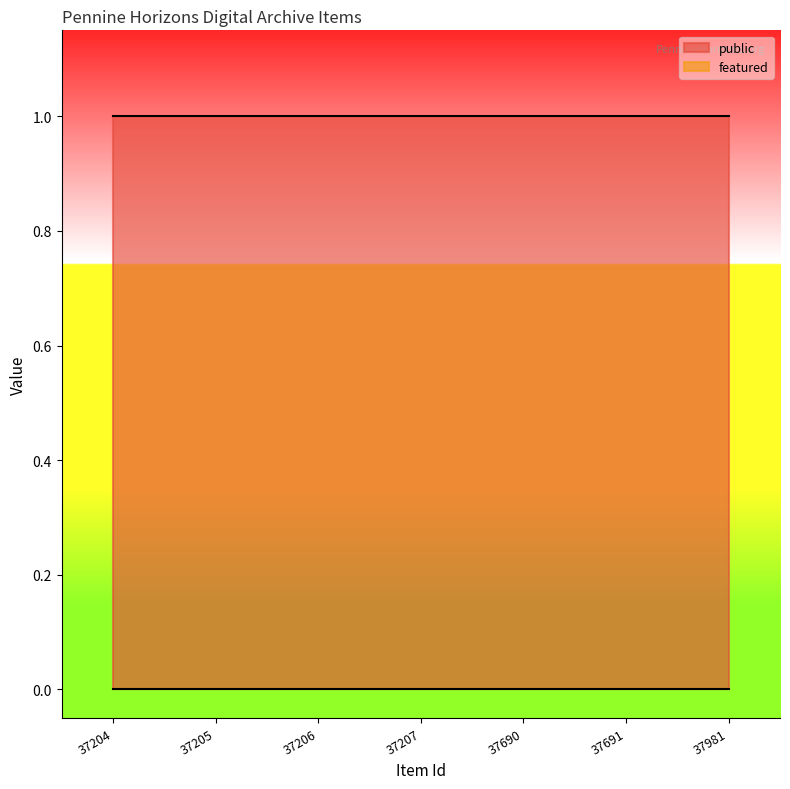

Is it true that public equals 1 at 37204?

True